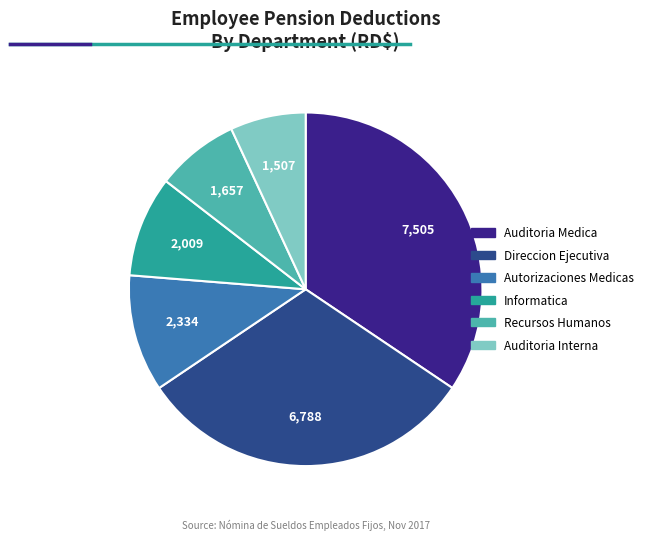

Is there a majority slice in this chart?

No